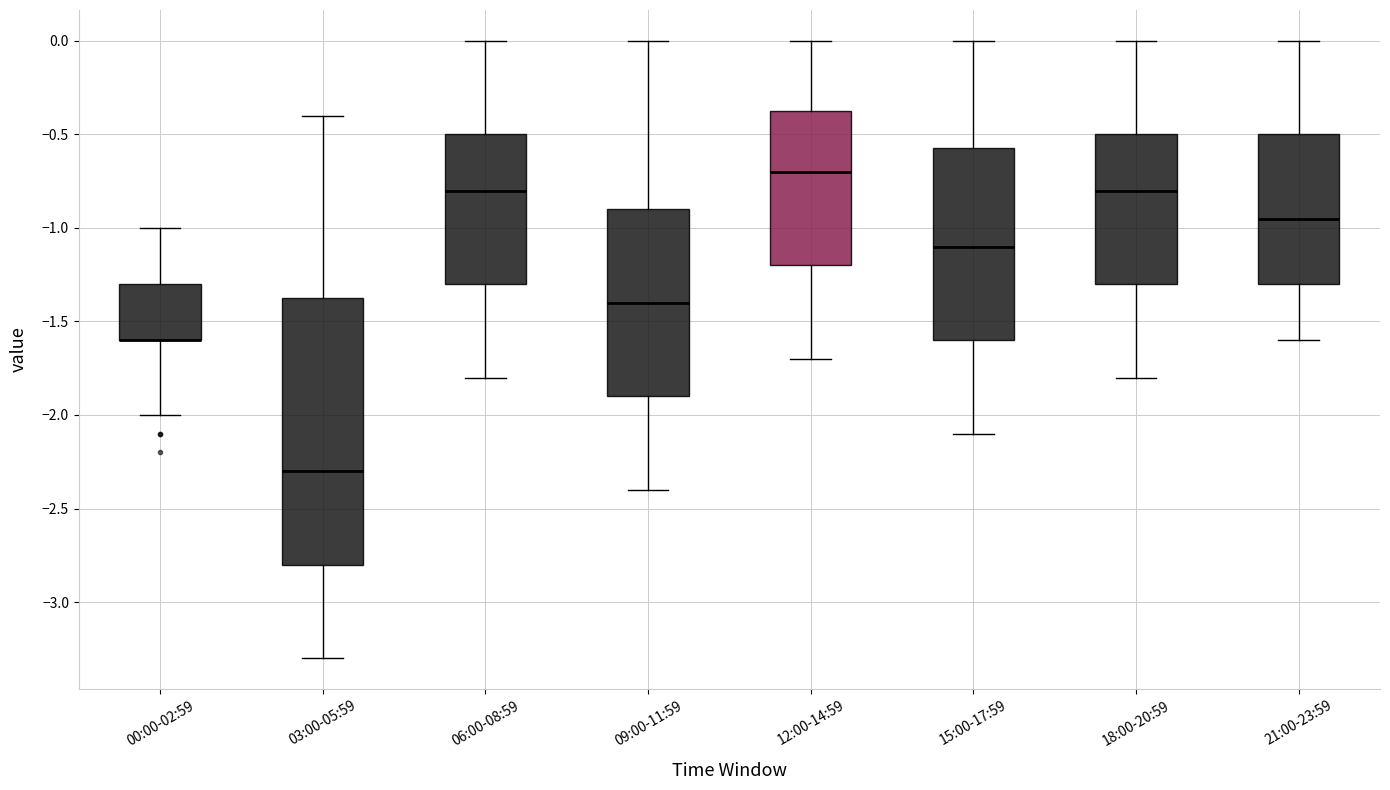

Comparing the boxes themselves (not the whiskers), which one is the tallest?

03:00-05:59